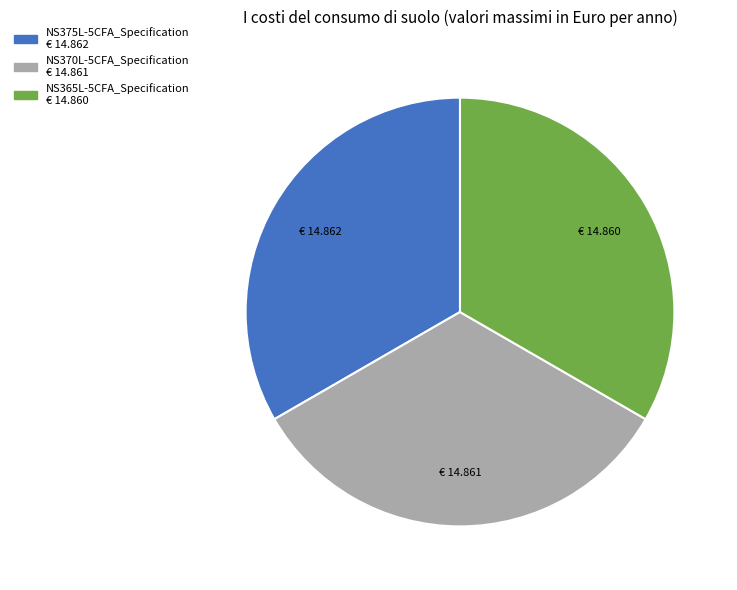

The NS365L-5CFA_Specification slice represents 27% of the pie. True or false?

False